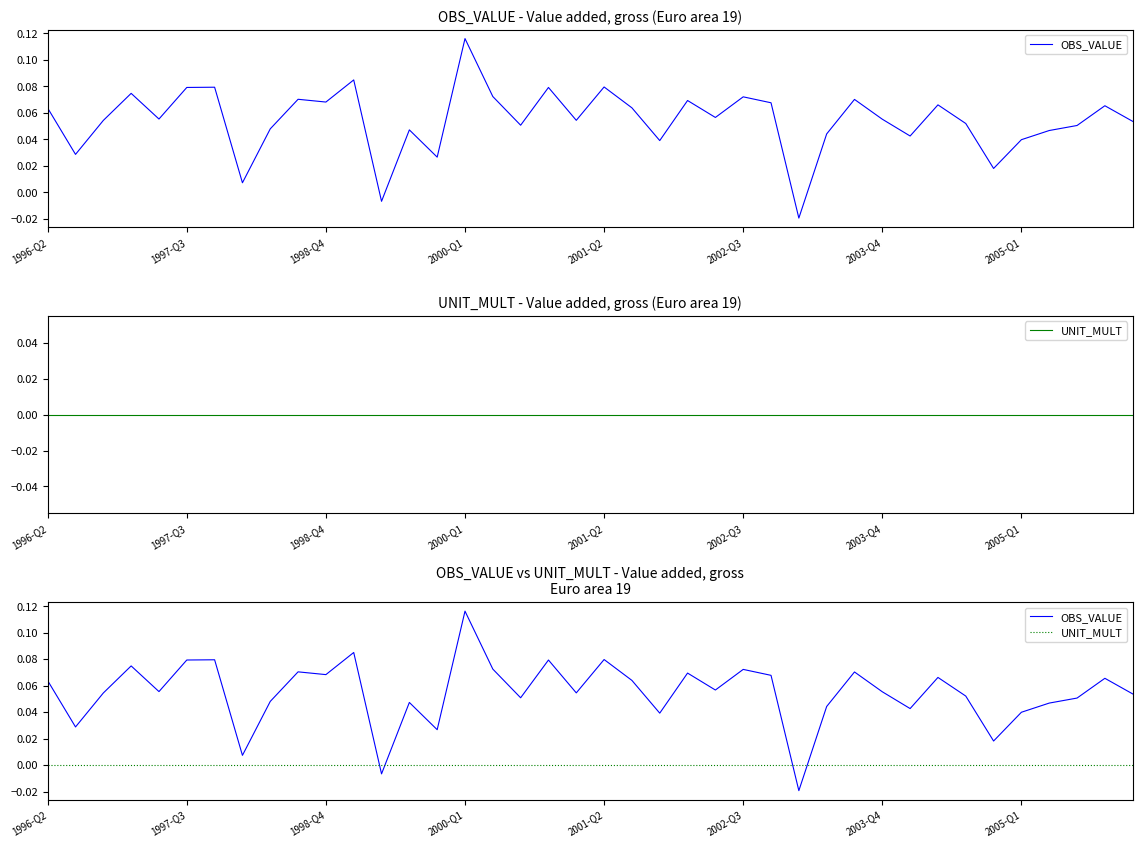

What is the total value across all series at 29?

0.1